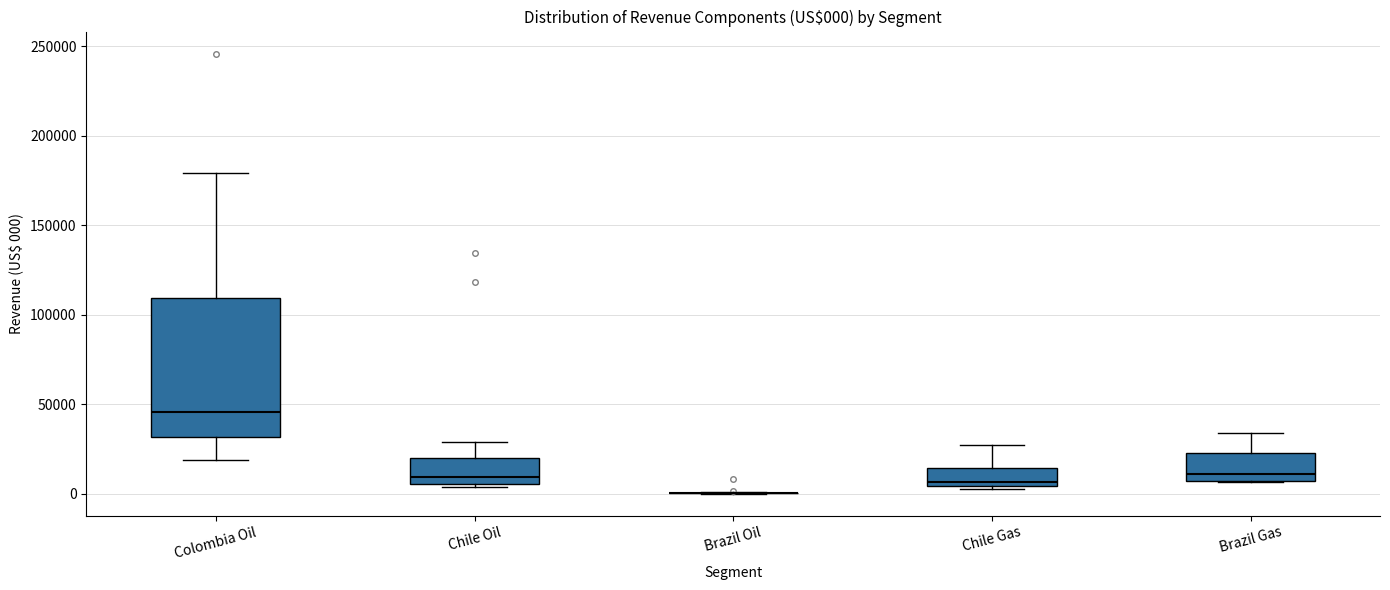

Comparing the boxes themselves (not the whiskers), which one is the tallest?

Colombia Oil